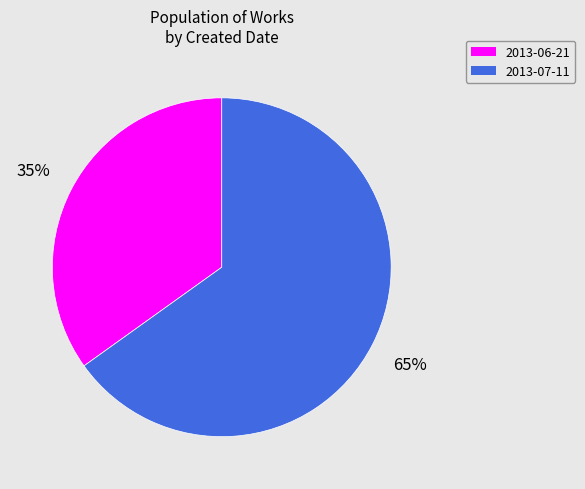

What is the smallest slice in the pie chart?

2013-06-21